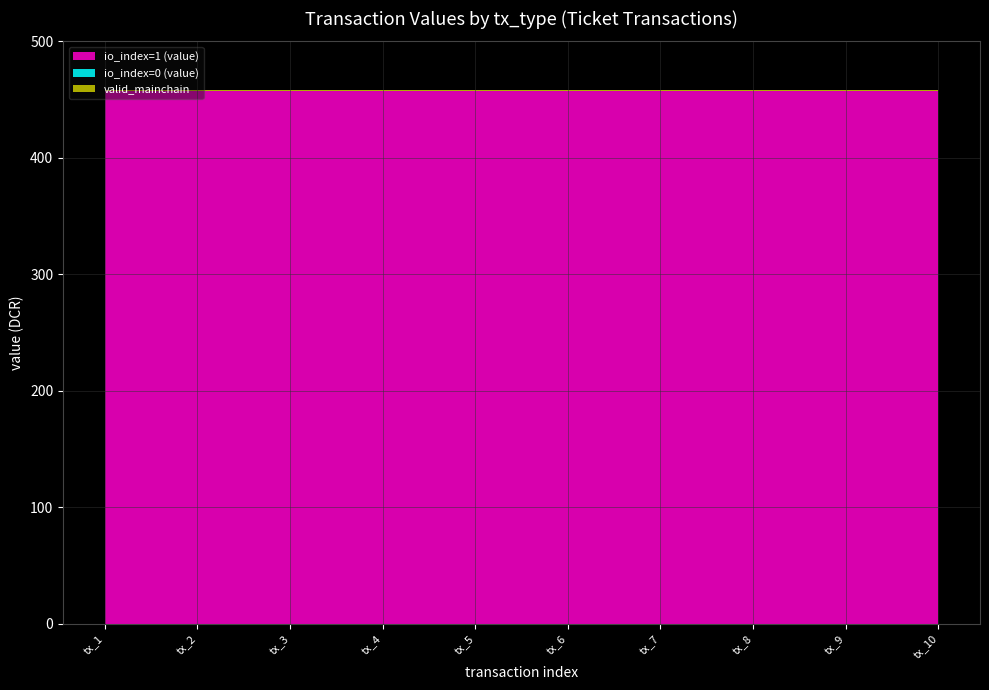

What is the lowest value of the io_index=1 (value) series?

457.4